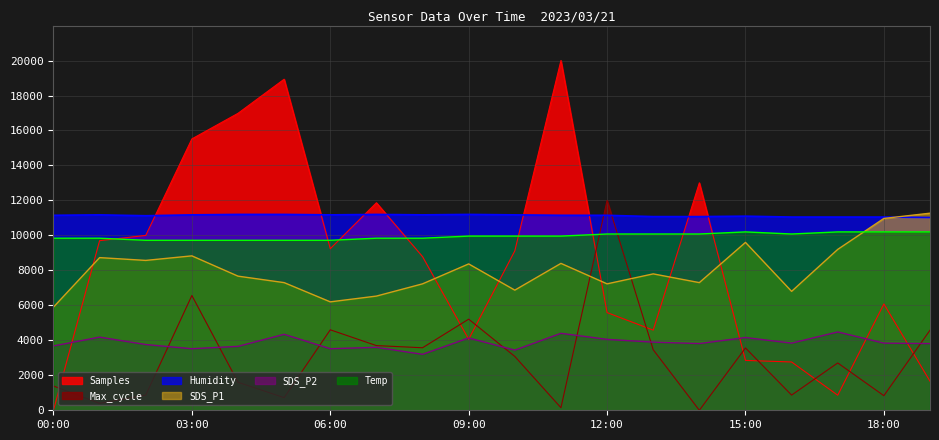

Reading right to left, what are all the values shown in this chart?

Samples: 1663.0	6079.5	860.3	2761.6	2852.1	13005.5	4583.6	5586.3	20000.0	9115.1	4063.0	8786.3	11865.8	9238.4	18931.5	16980.8	15517.8	10000.0	9698.6	0.0
Max_cycle: 4578.9	834.6	2706.8	868.4	3563.9	0.0	3462.4	12000.0	146.6	3078.9	5210.5	3575.2	3699.2	4601.5	721.8	1601.5	6563.9	868.4	394.7	1387.2
SDS_P1: 11270.0	10970.0	9200.0	6800.0	9600.0	7300.0	7800.0	7230.0	8400.0	6870.0	8370.0	7230.0	6530.0	6200.0	7300.0	7670.0	8830.0	8570.0	8730.0	5900.0
SDS_P2: 3816.0	3840.0	4480.0	3840.0	4160.0	3816.0	3896.0	4056.0	4400.0	3440.0	4136.0	3200.0	3600.0	3520.0	4344.0	3656.0	3520.0	3760.0	4184.0	3680.0
Humidity: 11025.0	11050.0	11050.0	11050.0	11100.0	11075.0	11075.0	11150.0	11150.0	11175.0	11200.0	11175.0	11200.0	11175.0	11200.0	11200.0	11175.0	11125.0	11175.0	11150.0
Temp: 10200.0	10200.0	10200.0	10080.0	10200.0	10080.0	10080.0	10080.0	9960.0	9960.0	9960.0	9840.0	9840.0	9720.0	9720.0	9720.0	9720.0	9720.0	9840.0	9840.0